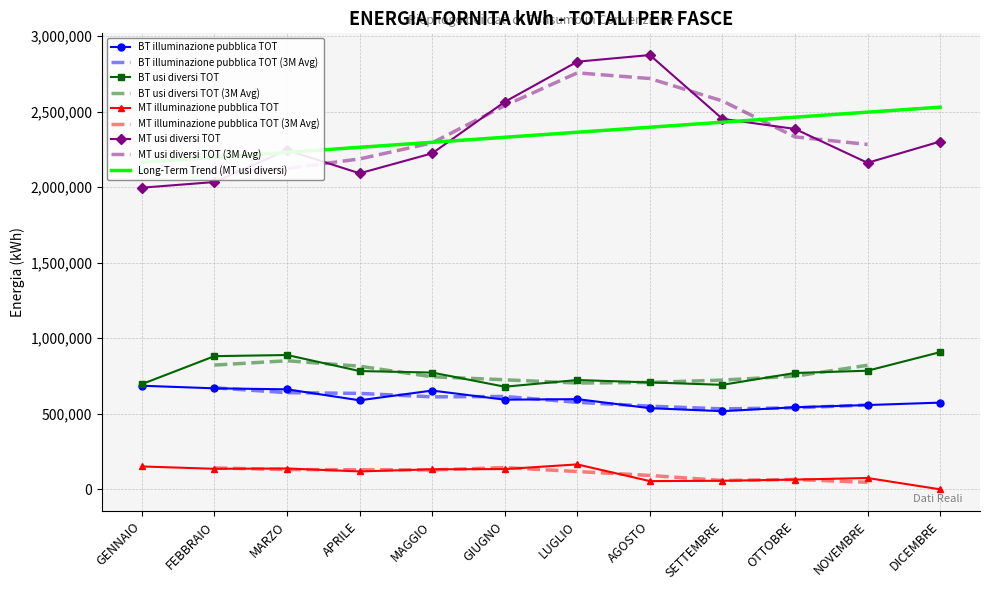

Rank the categories by MT usi diversi TOT value from lowest to highest.

GENNAIO, FEBBRAIO, APRILE, NOVEMBRE, MAGGIO, MARZO, DICEMBRE, OTTOBRE, SETTEMBRE, GIUGNO, LUGLIO, AGOSTO